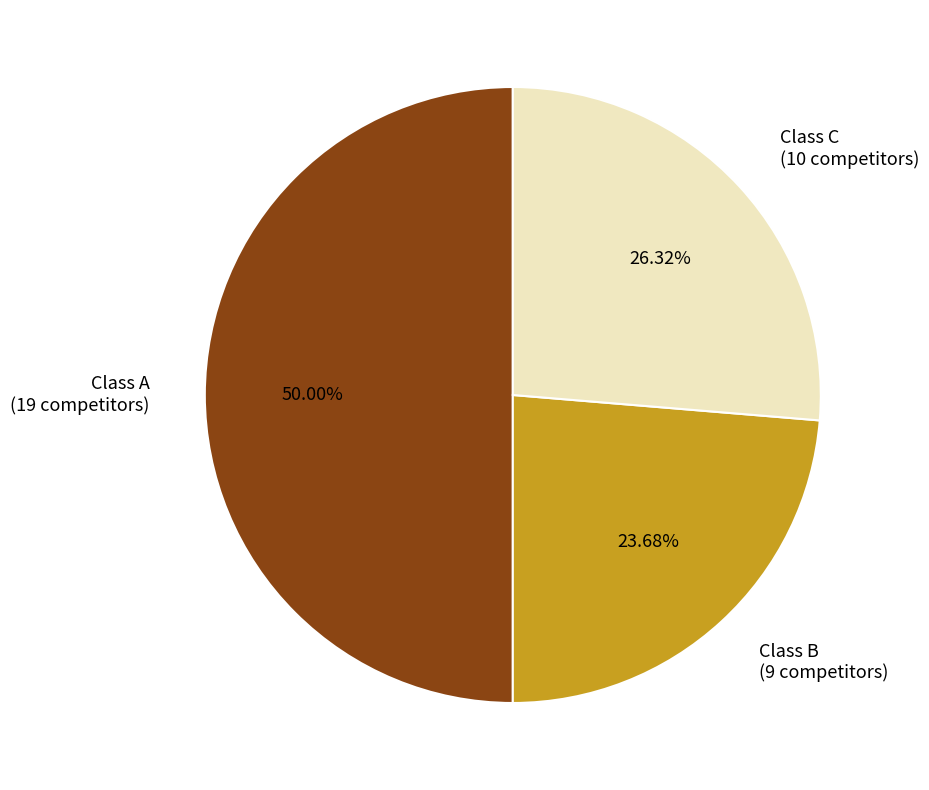

What percentage do Class C and Class A together represent?

76.3%